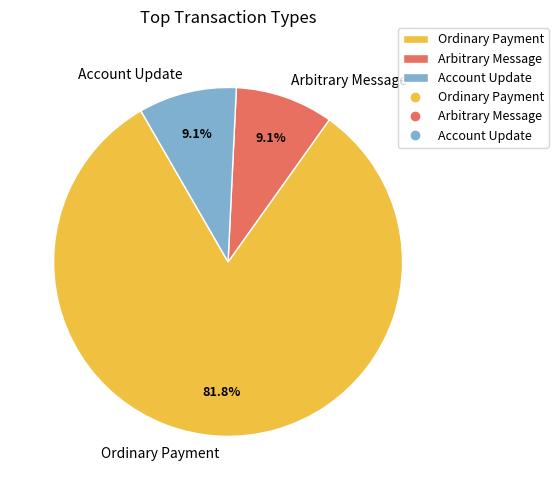

What percentage do Arbitrary Message and Account Update together represent?

18.2%